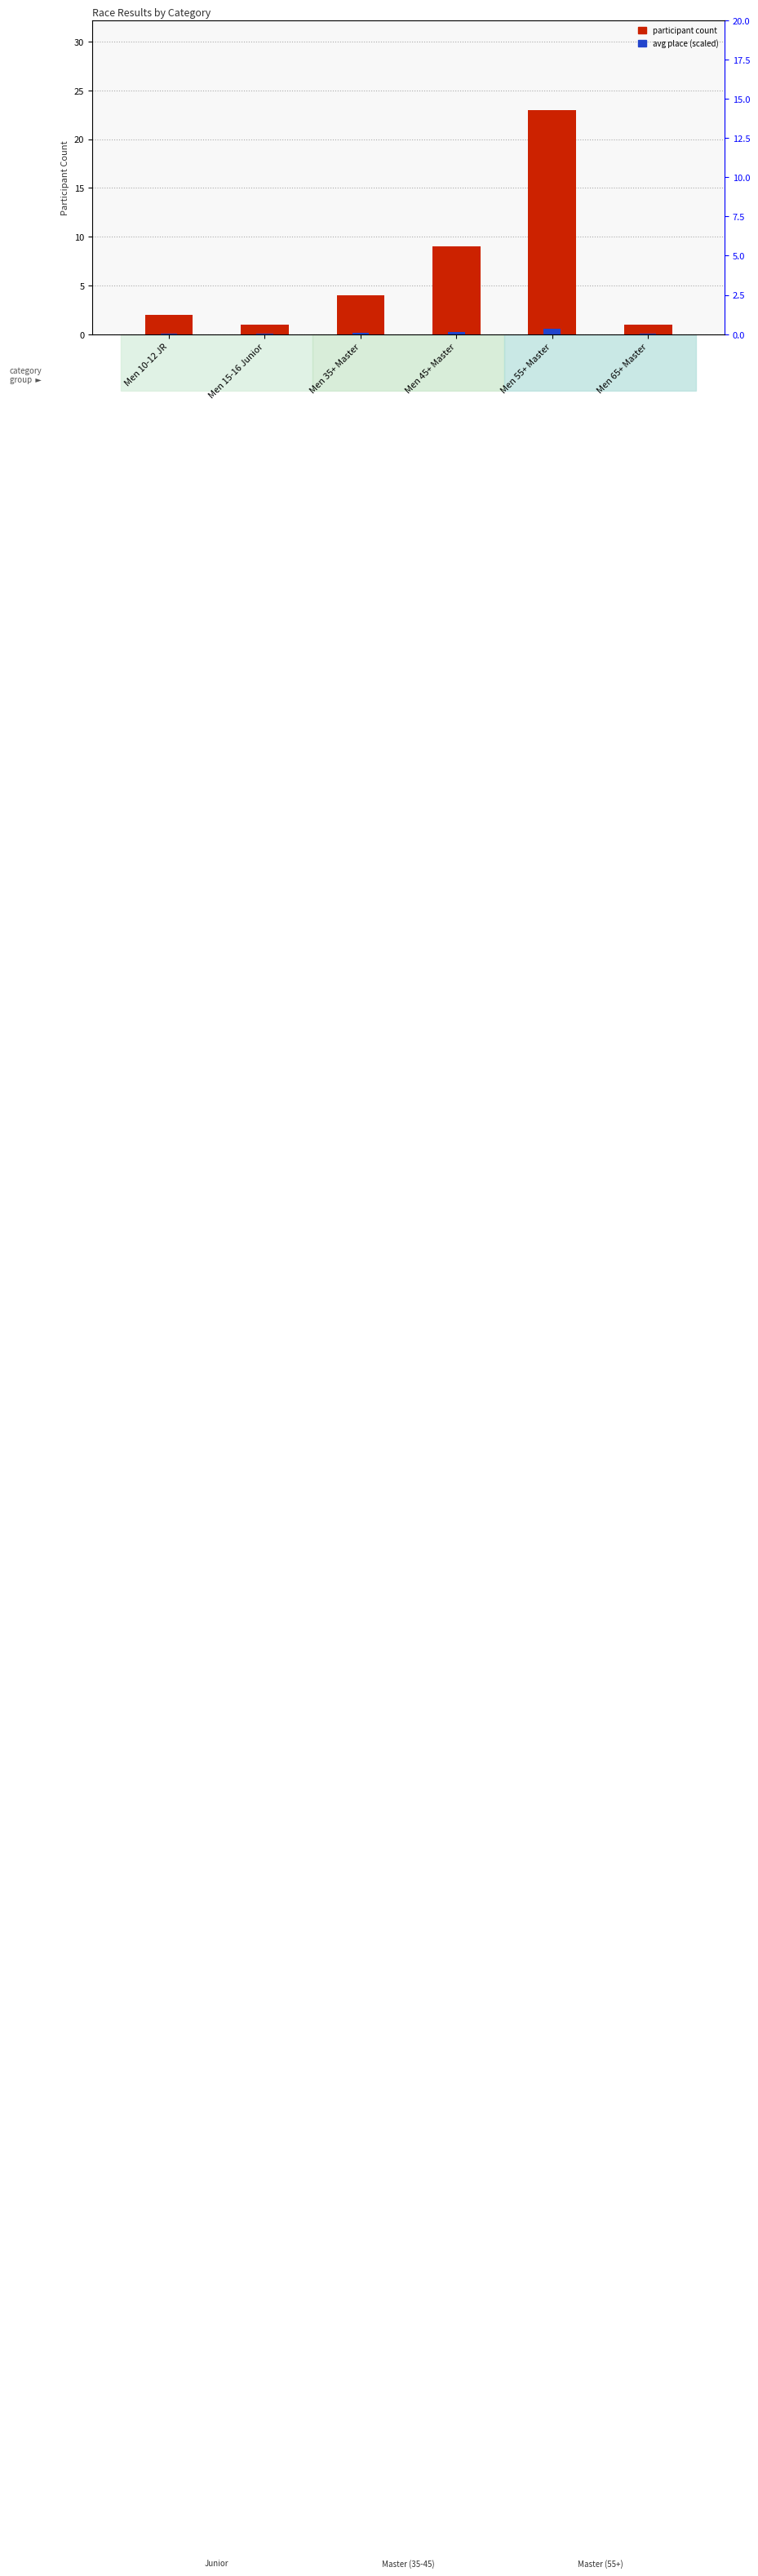

How many bars are there in total?

12